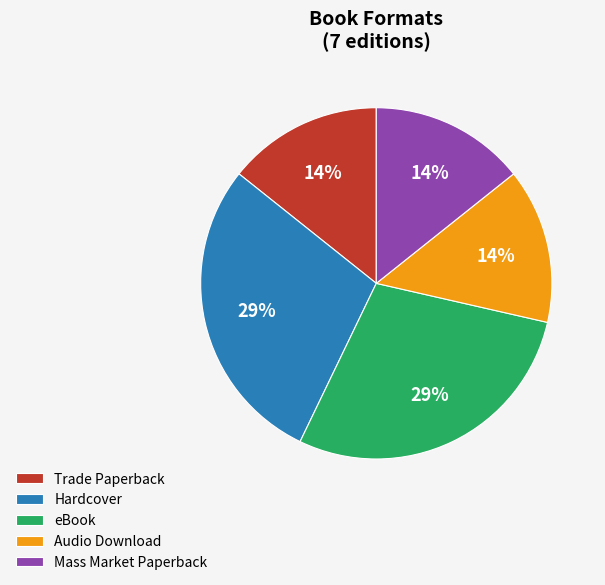

Which has a higher value, Hardcover or Trade Paperback?

Hardcover